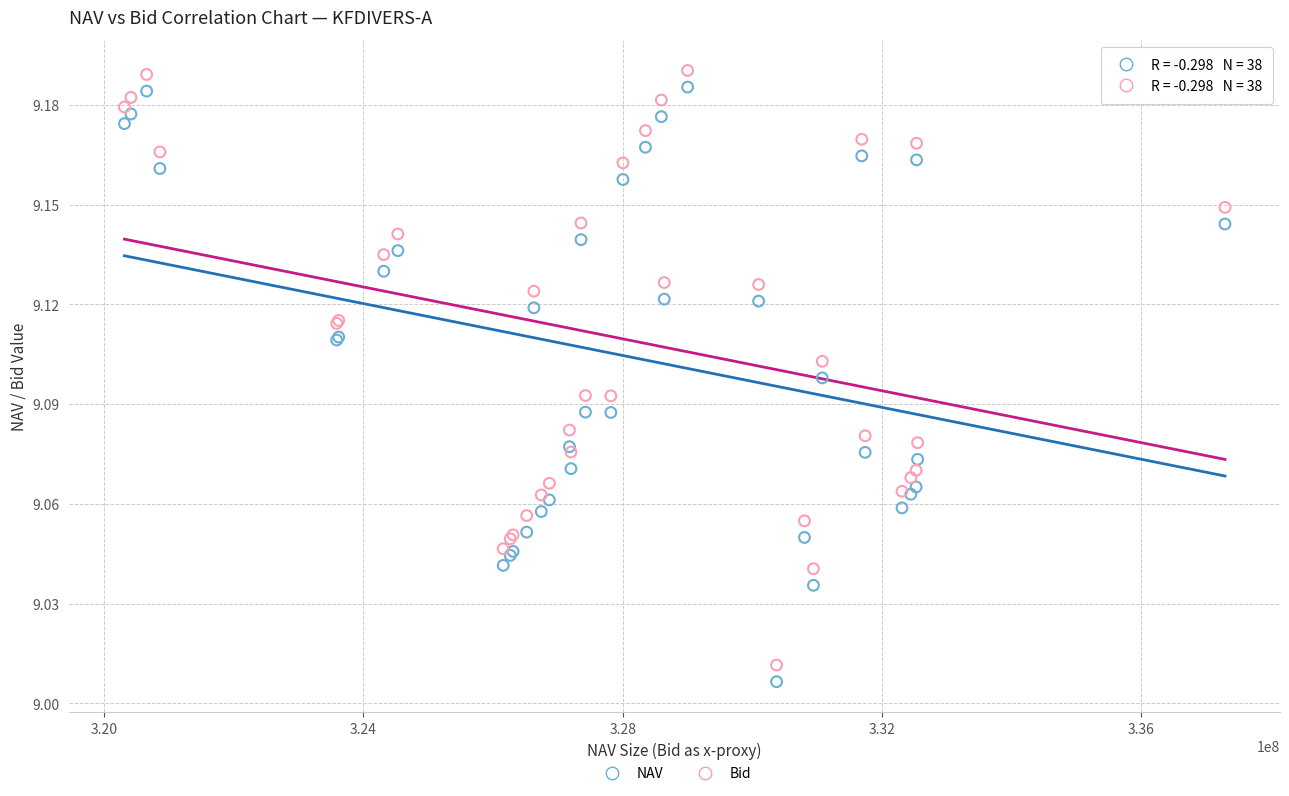

What are all the series names shown in the legend?

NAV, Bid